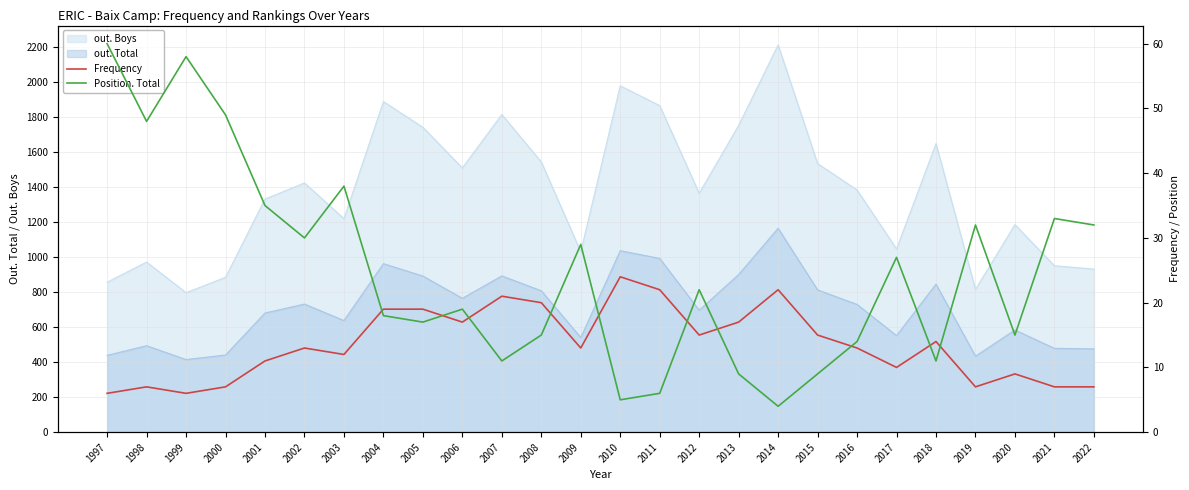

What is the difference between the second highest and second lowest values in the Frequency series?

16